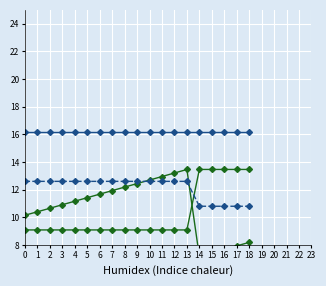

Reading right to left, list all the values displayed in this chart.

RA (hrs): 18=8.2	17=7.9	16=7.7	15=7.4	14=7.2	13=13.5	12=13.2	11=12.9	10=12.7	9=12.4	8=12.2	7=11.9	6=11.7	5=11.4	4=11.2	3=10.9	2=10.7	1=10.4	0=10.2
DEC (deg): 18=13.5	17=13.5	16=13.5	15=13.5	14=13.5	13=9.1	12=9.1	11=9.1	10=9.1	9=9.1	8=9.1	7=9.1	6=9.1	5=9.1	4=9.1	3=9.1	2=9.1	1=9.1	0=9.1
Airmass: 18=16.1	17=16.1	16=16.1	15=16.1	14=16.1	13=16.1	12=16.1	11=16.1	10=16.1	9=16.1	8=16.1	7=16.1	6=16.1	5=16.1	4=16.1	3=16.1	2=16.1	1=16.1	0=16.1
Seeing: 18=10.8	17=10.8	16=10.8	15=10.8	14=10.8	13=12.6	12=12.6	11=12.6	10=12.6	9=12.6	8=12.6	7=12.6	6=12.6	5=12.6	4=12.6	3=12.6	2=12.6	1=12.6	0=12.6